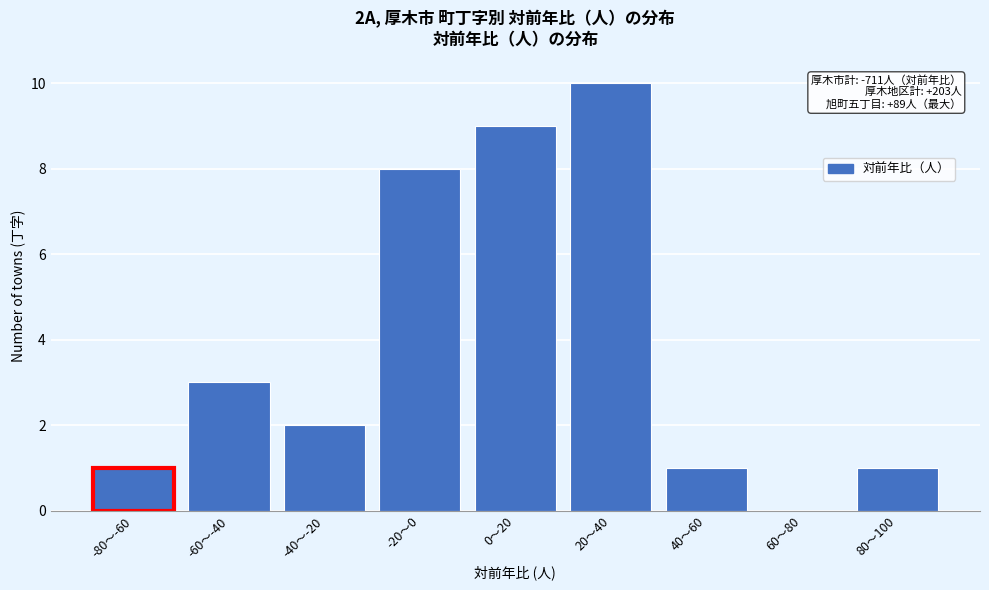

Reading left to right, extract all data points from this chart.

-80〜-60=1	-60〜-40=3	-40〜-20=2	-20〜0=8	0〜20=9	20〜40=10	40〜60=1	60〜80=0	80〜100=1